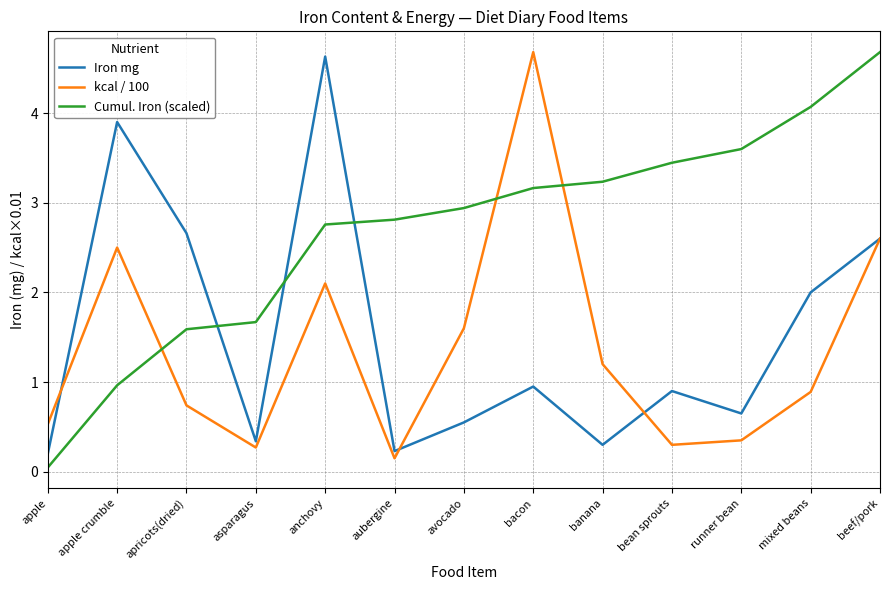

Read the Iron mg value at mixed beans.

2.0